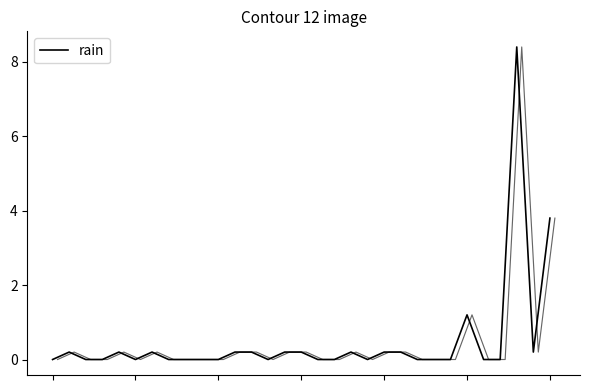

Rank the categories by value from lowest to highest.

0, 2, 3, 5, 7, 8, 9, 10, 13, 16, 17, 19, 22, 23, 24, 26, 27, 1, 4, 6, 11, 12, 14, 15, 18, 20, 21, 29, 25, 30, 28